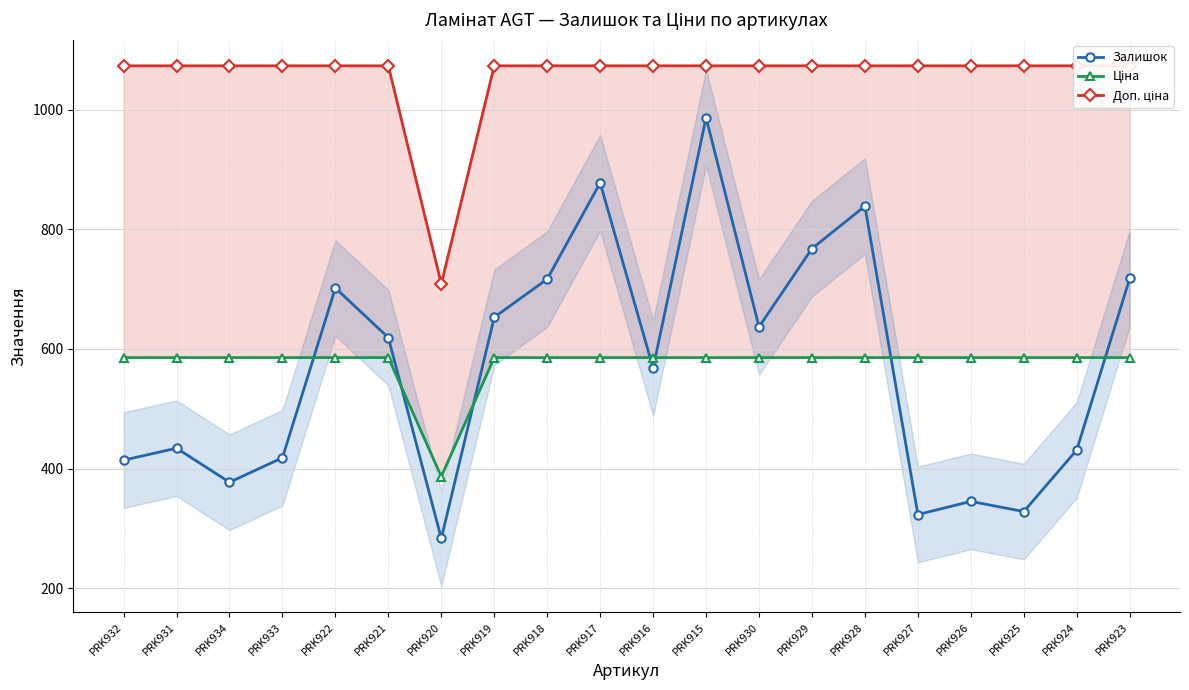

What is the average value of the Доп. ціна series?

1055.6